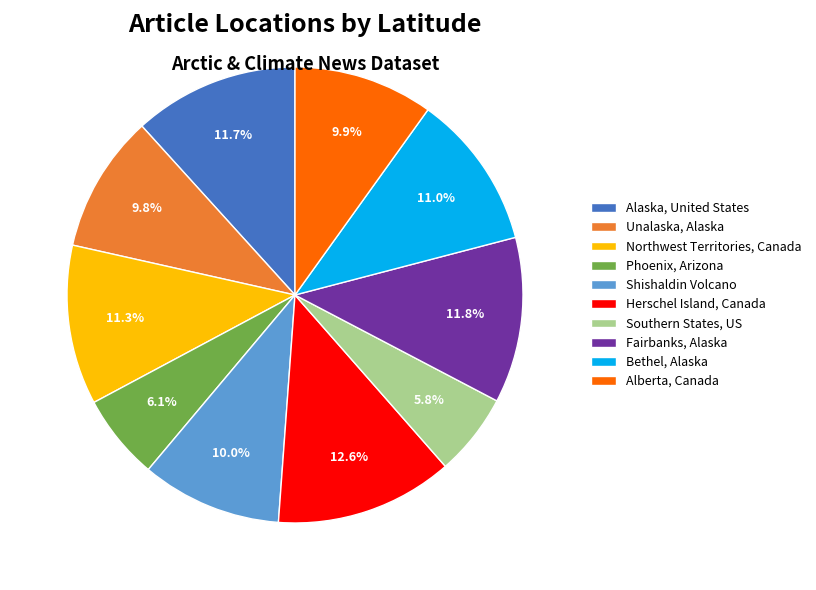

Rank the categories by value from highest to lowest.

Herschel Island, Canada, Fairbanks, Alaska, Alaska, United States, Northwest Territories, Canada, Bethel, Alaska, Shishaldin Volcano, Alberta, Canada, Unalaska, Alaska, Phoenix, Arizona, Southern States, US